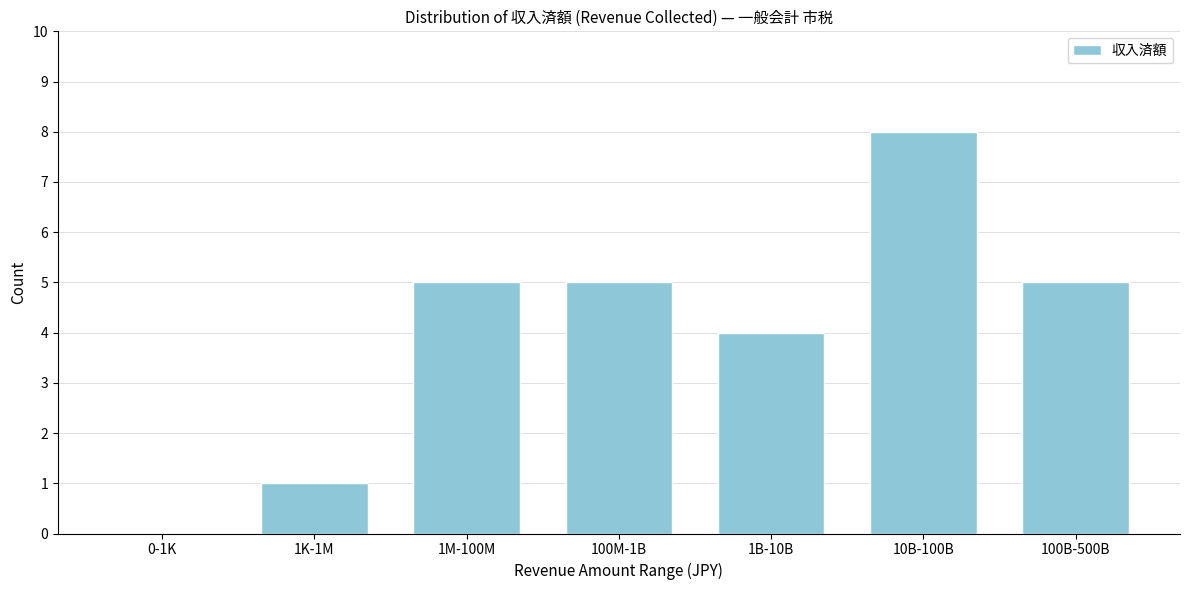

Reading left to right, list all the values displayed in this chart.

0-1K=0	1K-1M=1	1M-100M=5	100M-1B=5	1B-10B=4	10B-100B=8	100B-500B=5